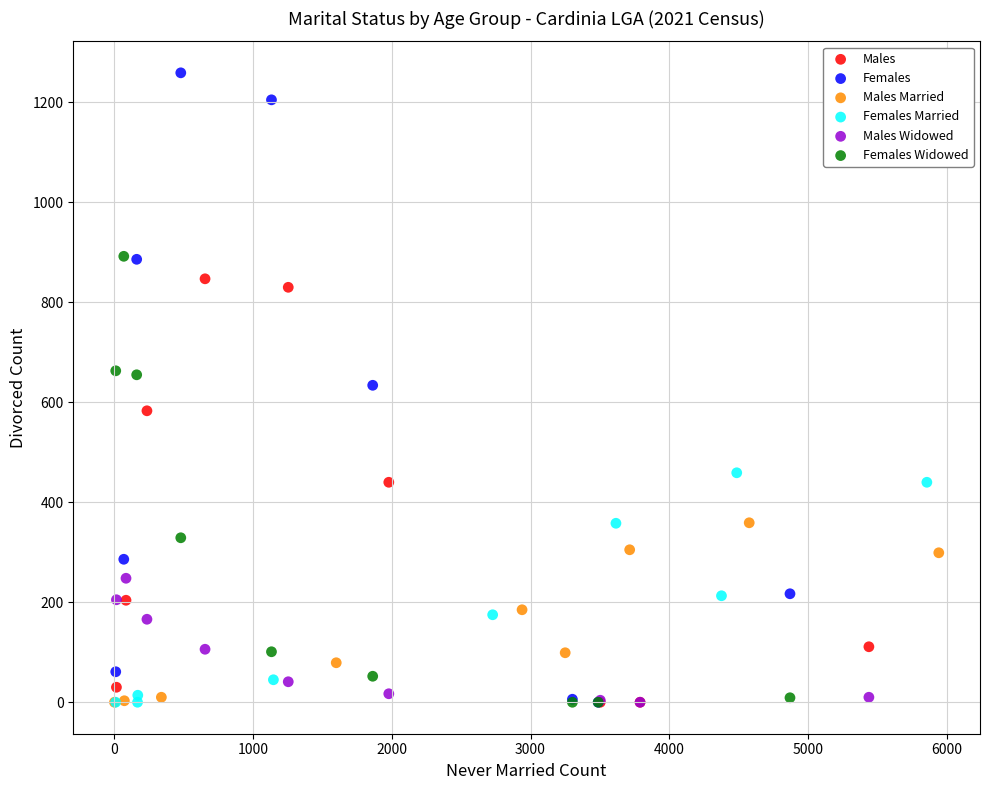

Which series reaches the maximum Y coordinate?

Females